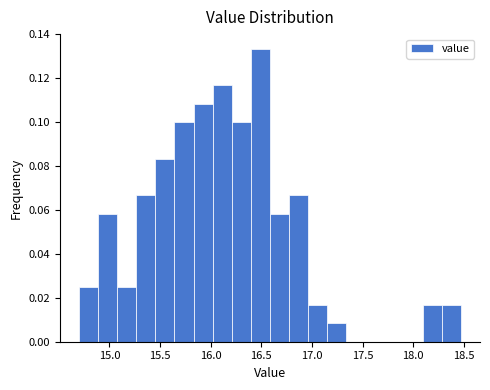

Around what value on the x-axis is the tallest bar? Give the approximate position of its centre, as read against the axis.

16.50